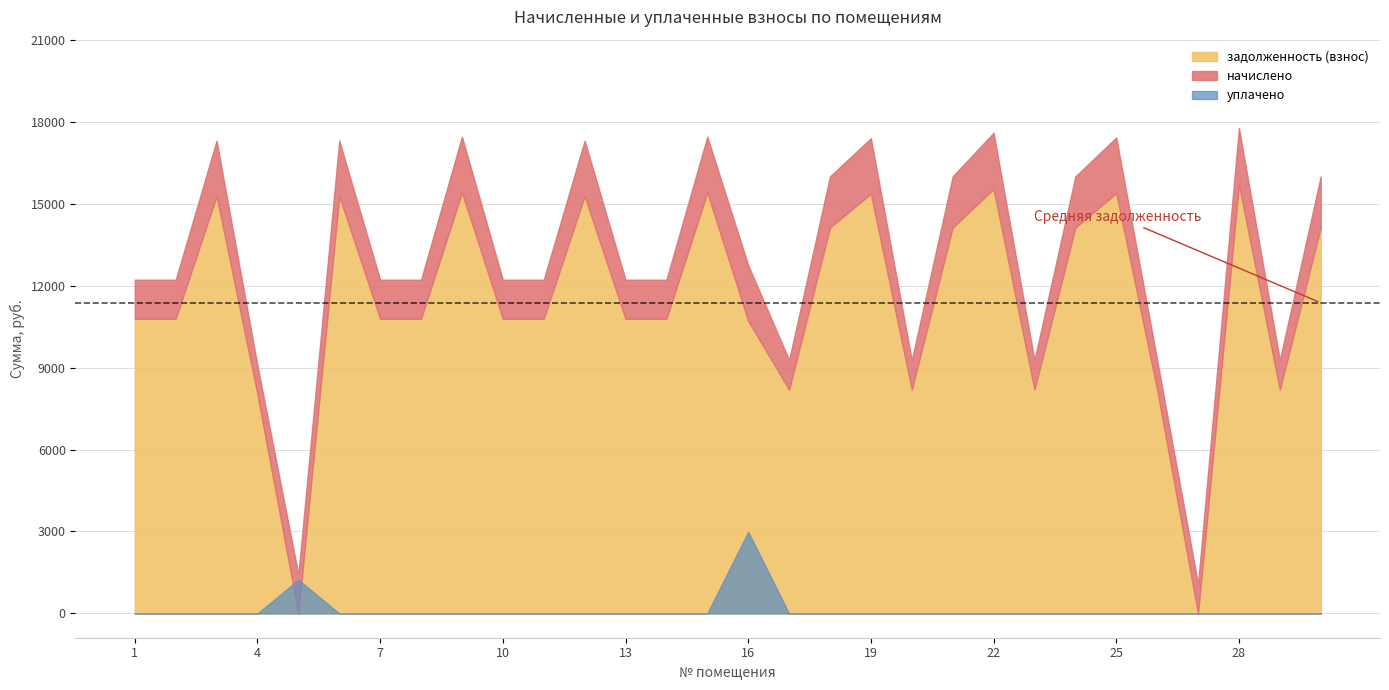

Rank the categories by уплачено value from highest to lowest.

16, 5, 1, 2, 3, 4, 6, 7, 8, 9, 10, 11, 12, 13, 14, 15, 17, 18, 19, 20, 21, 22, 23, 24, 25, 26, 27, 28, 29, 30